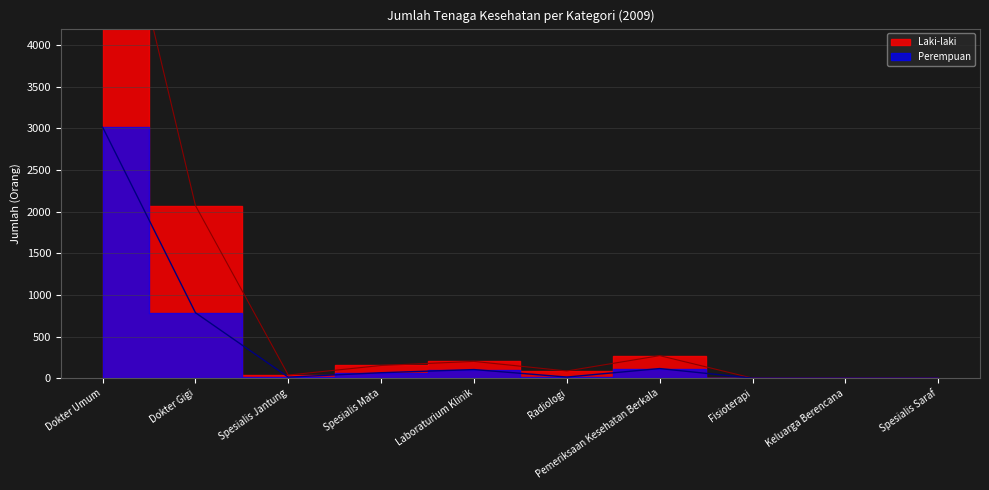

The value of Laki-laki at Spesialis Saraf is 0. True or false?

True